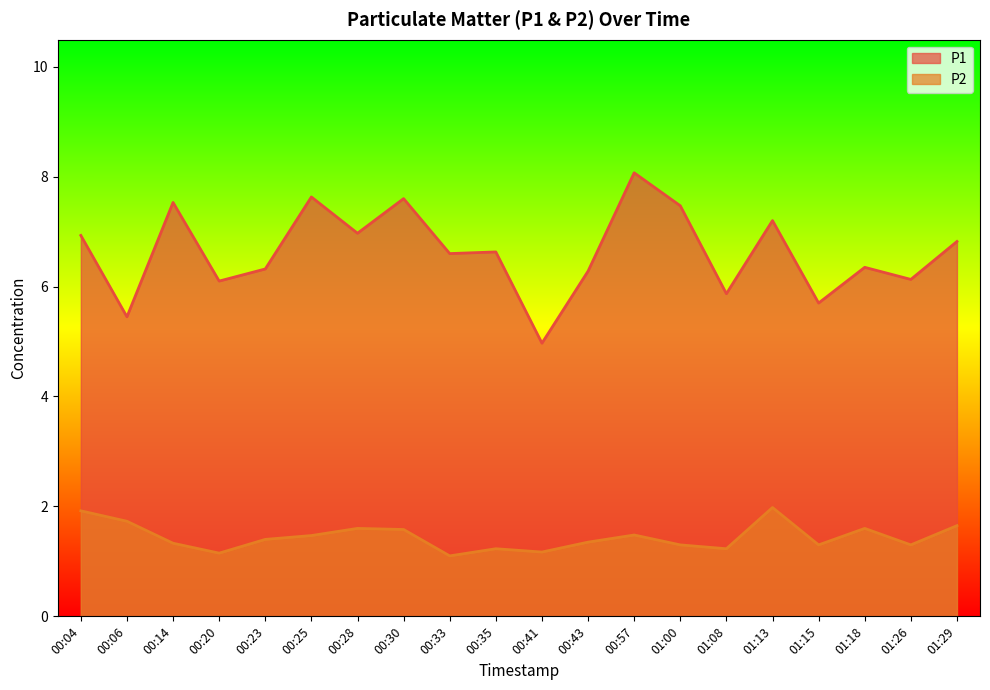

Which series has the largest range (max minus min)?

P1